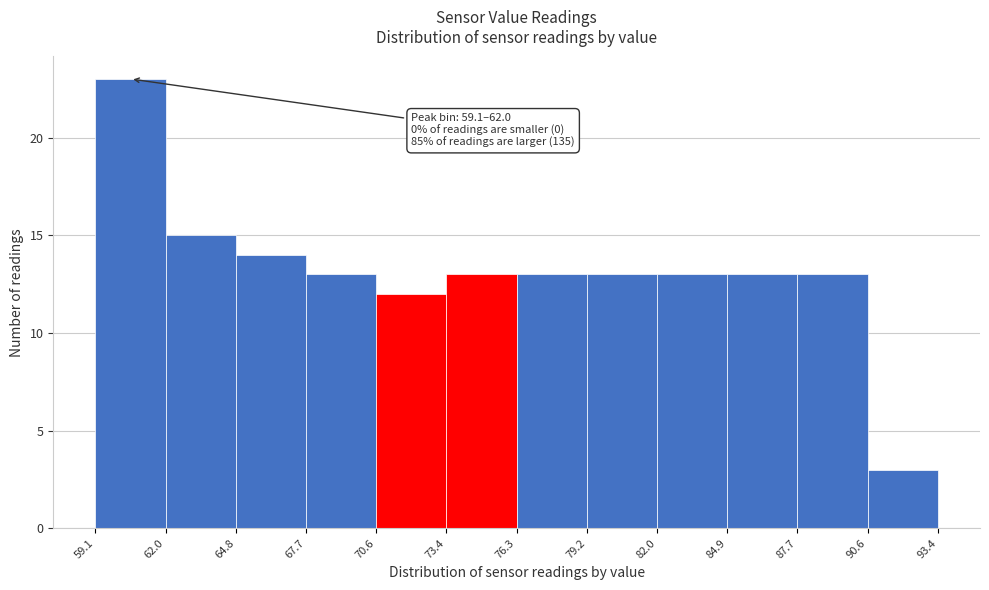

Over which range of the x-axis is the bar tallest?

59.1 to 62.0